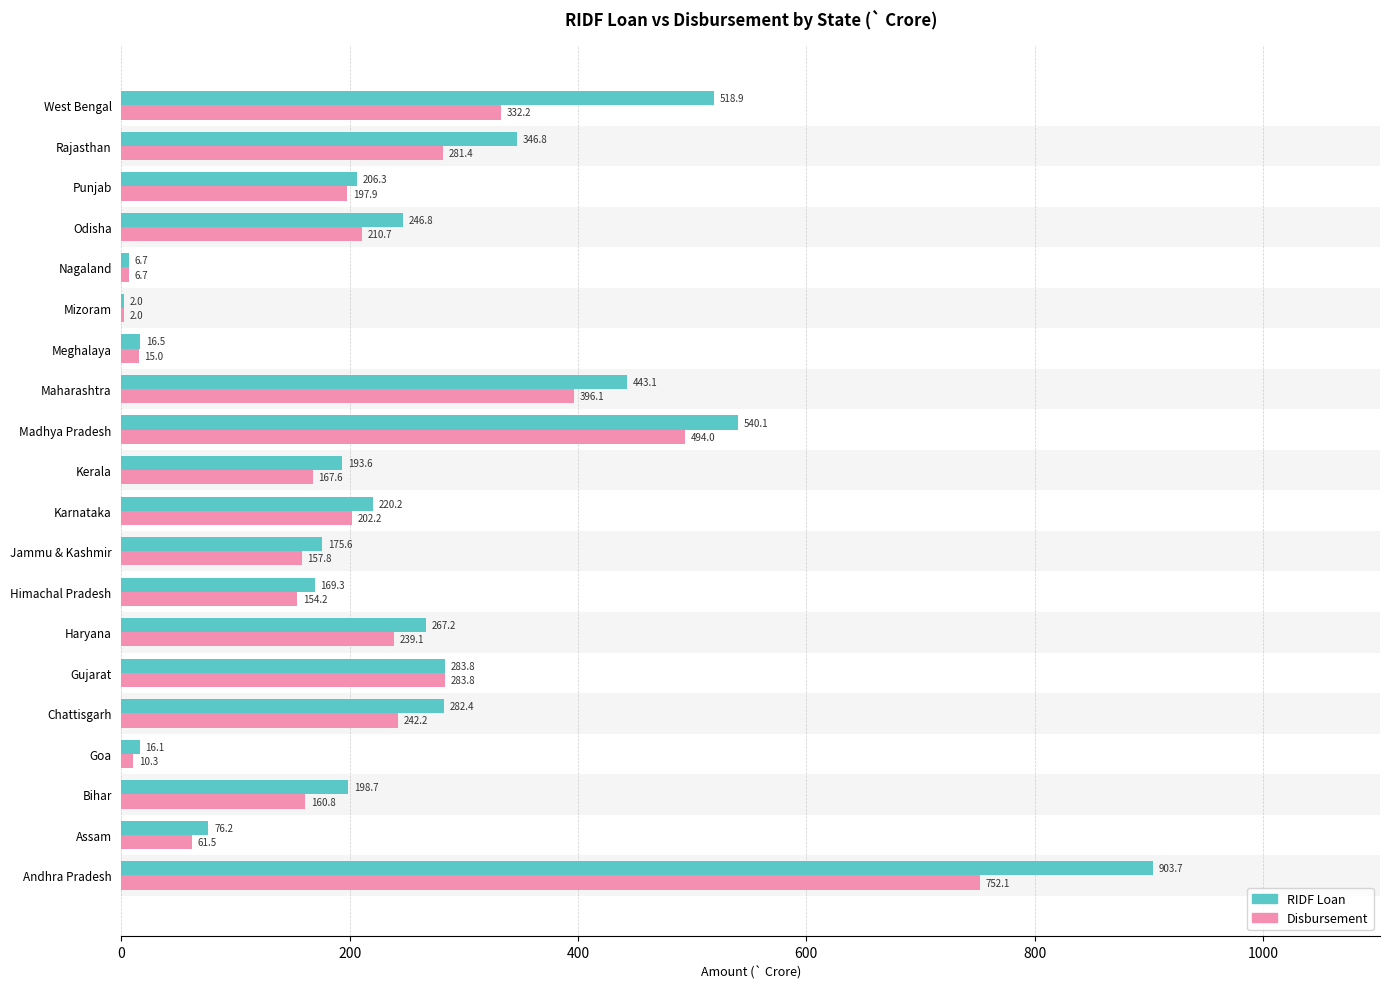

Read the RIDF Loan value at Rajasthan.

346.8